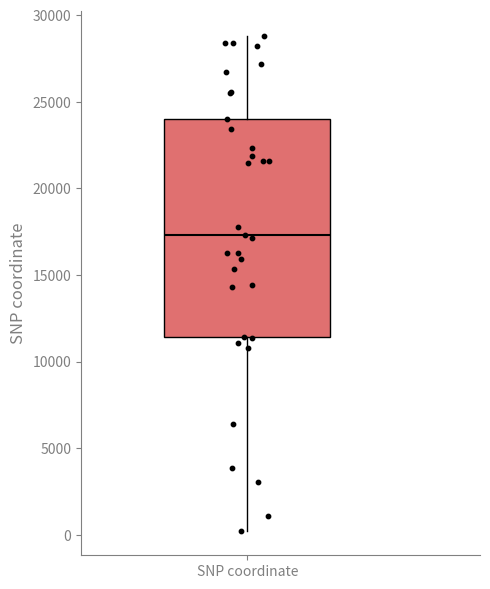

Transcribe this box plot: give where the median line is, the range the box spans, and where the two whiskers end, as read against the y-axis. The values are not printed on the chart, so give them approximately, as read against the axis.

median 17500, box 11500 to 24000, whiskers 0 to 29000